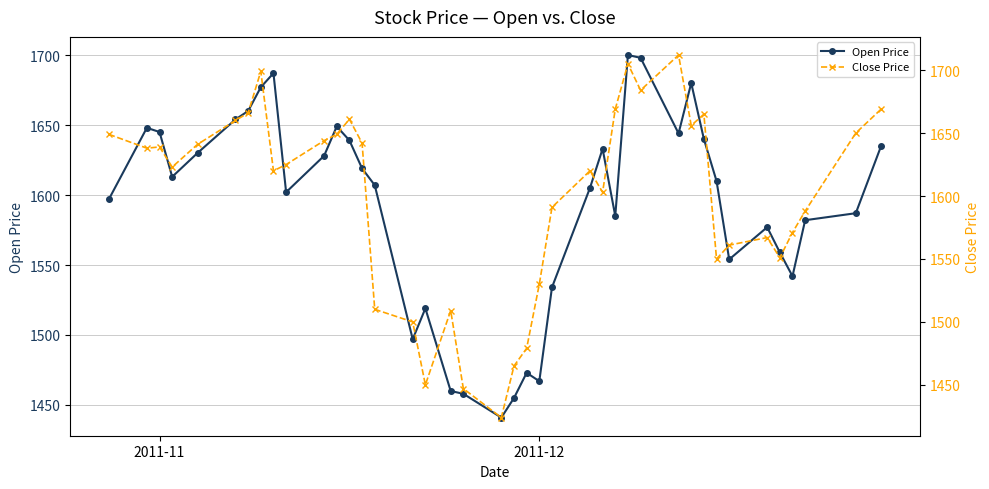

How many values in the Open Price series are below 1610?

20